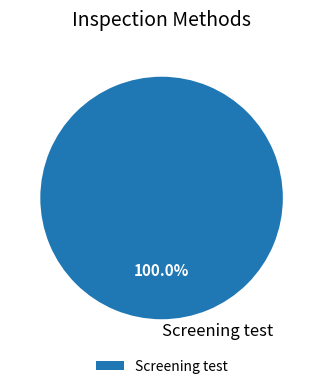

Is there a majority slice in this chart?

Yes